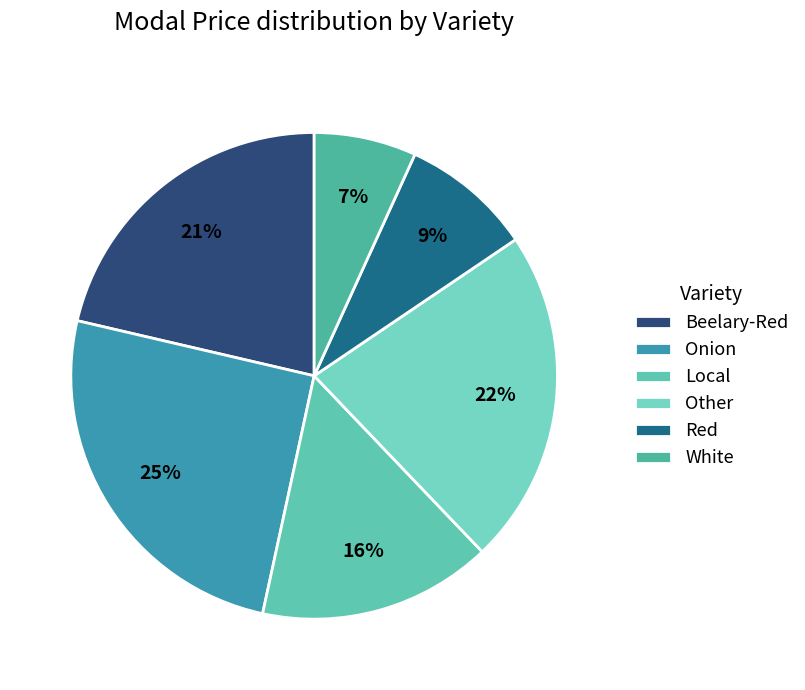

To the nearest percent, what is the average slice percentage?

17%